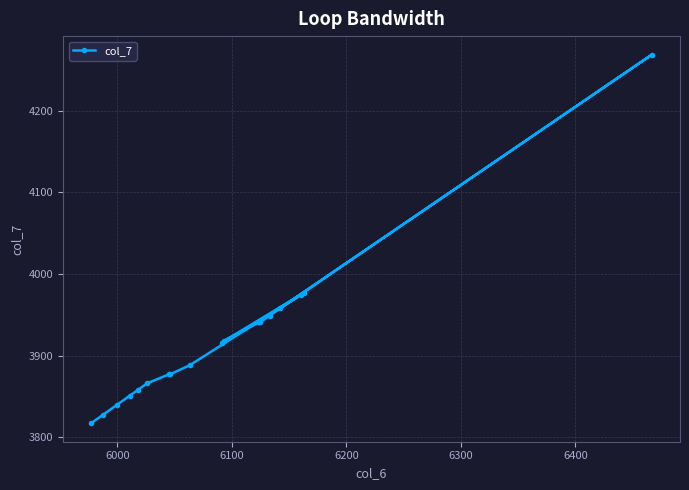

What is the smallest value displayed?

3817